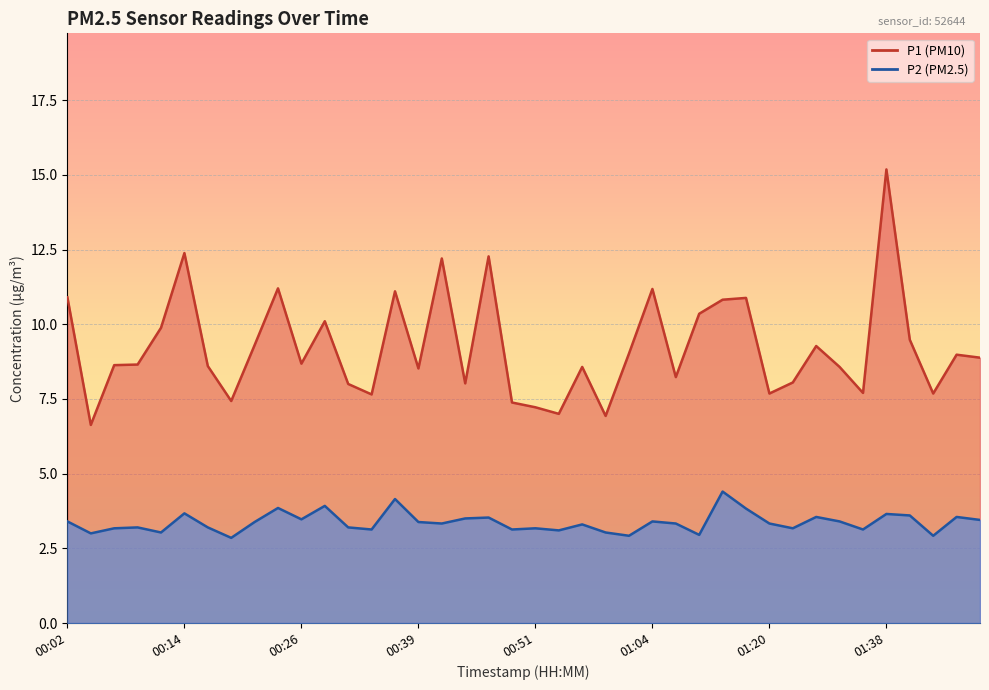

The P1 series shows 7.4 at 00:48. True or false?

True